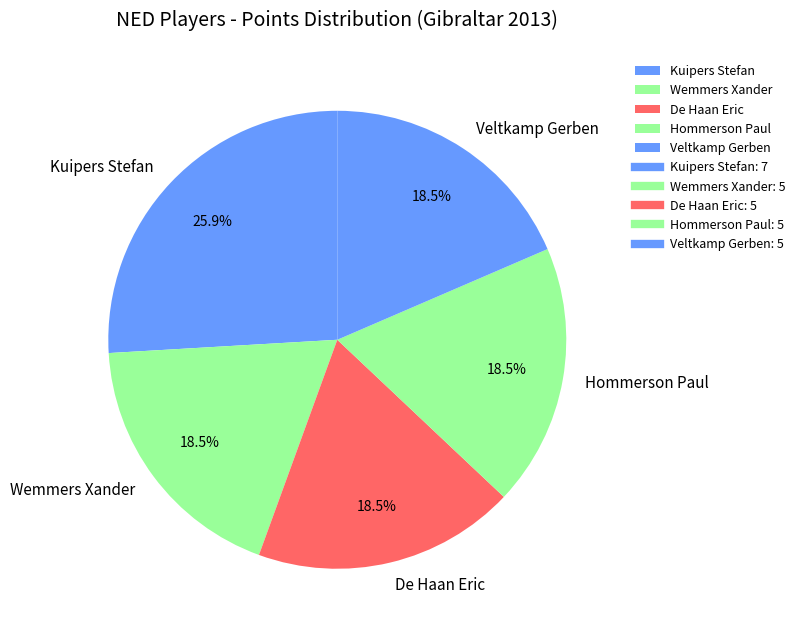

Is the sum of Hommerson Paul and Wemmers Xander greater than half?

No